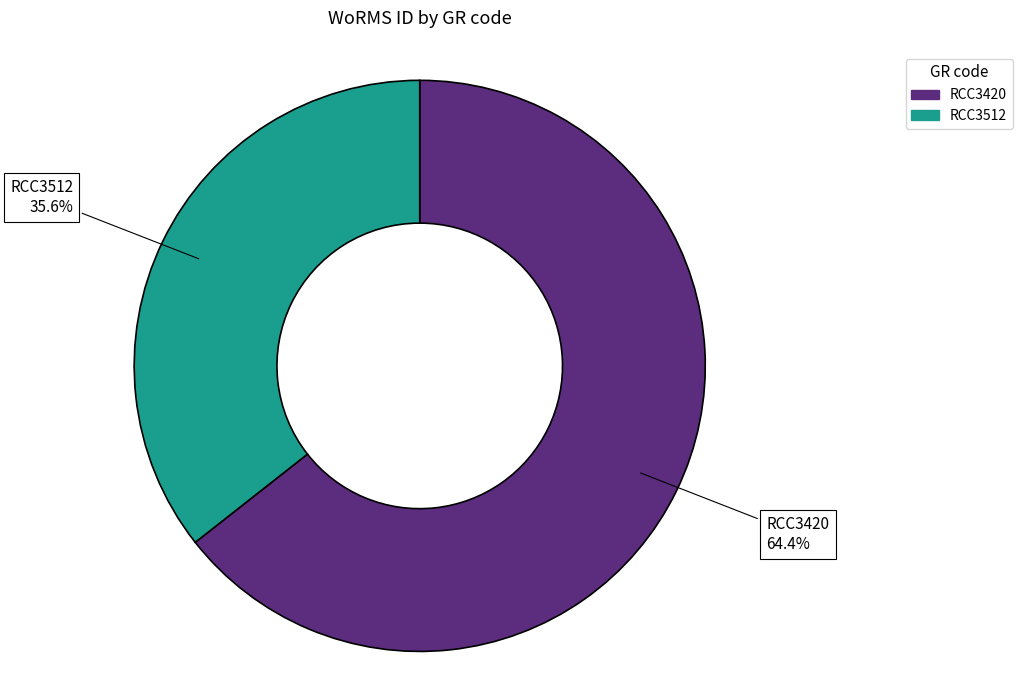

Between RCC3512 and RCC3420, which is larger?

RCC3420